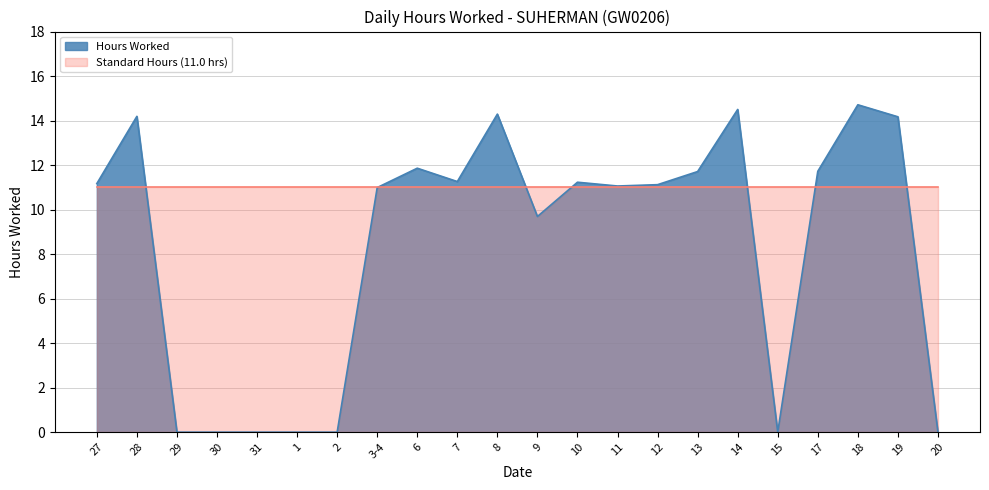

True or false: the data shows 6.2 at 11.

False